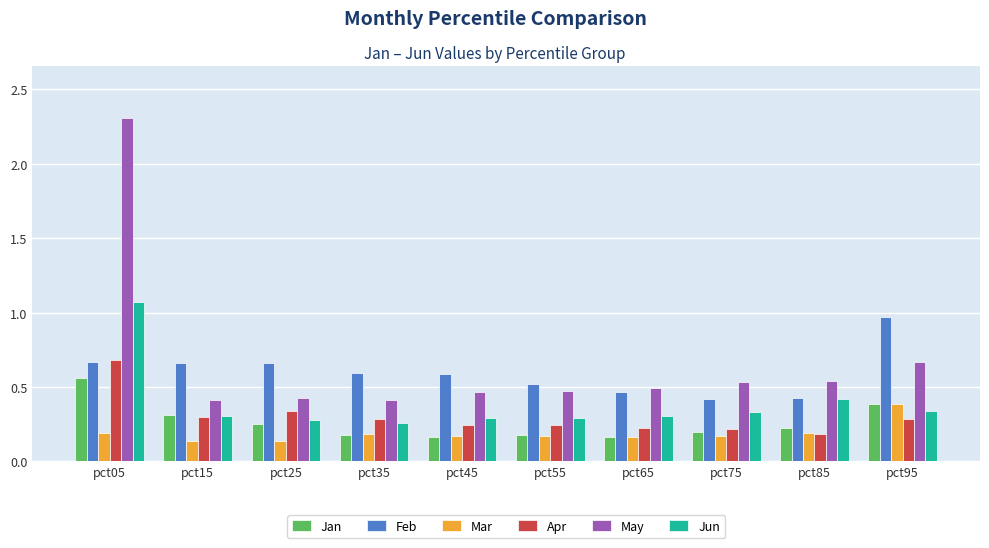

How many Jan values are between 0 and 1?

10